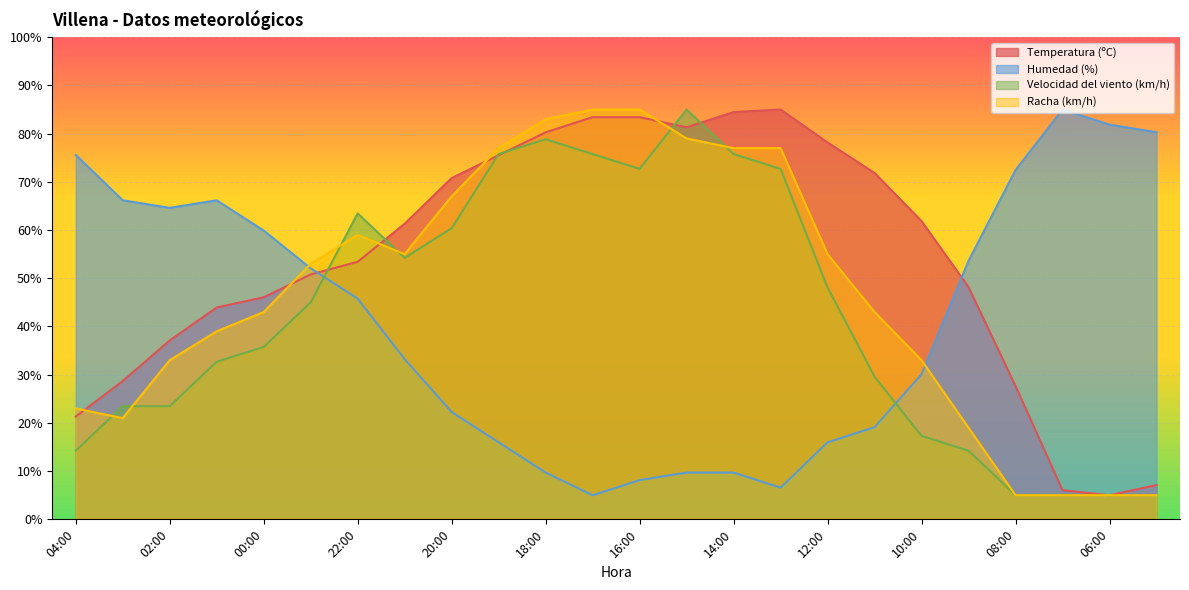

The value of Temperatura (ºC) at 10:00 is 109.6. True or false?

False